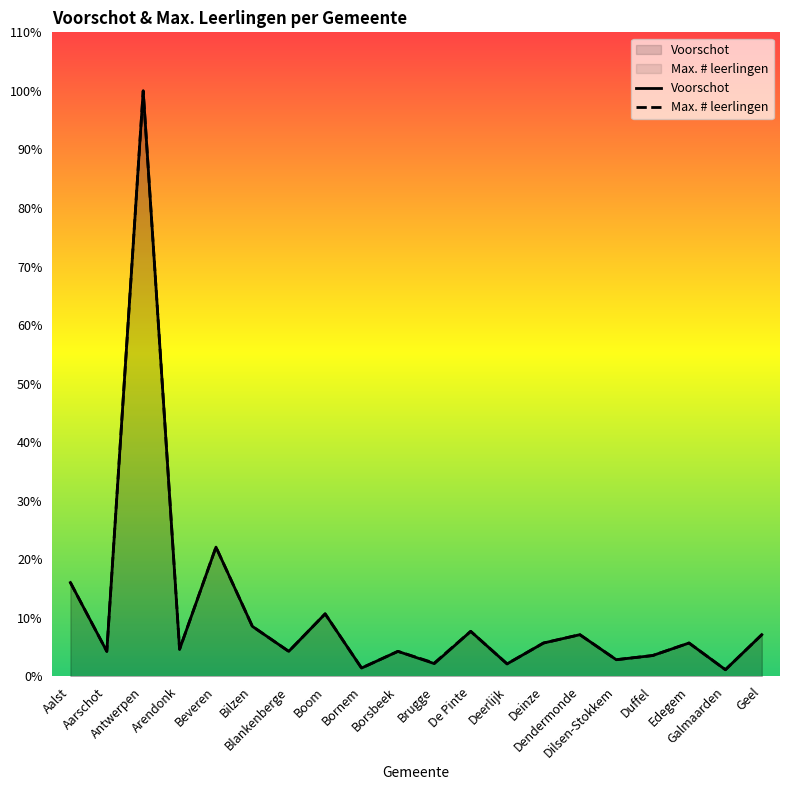

What is the value of the Max. # leerlingen point at the 3rd from the left?

329940